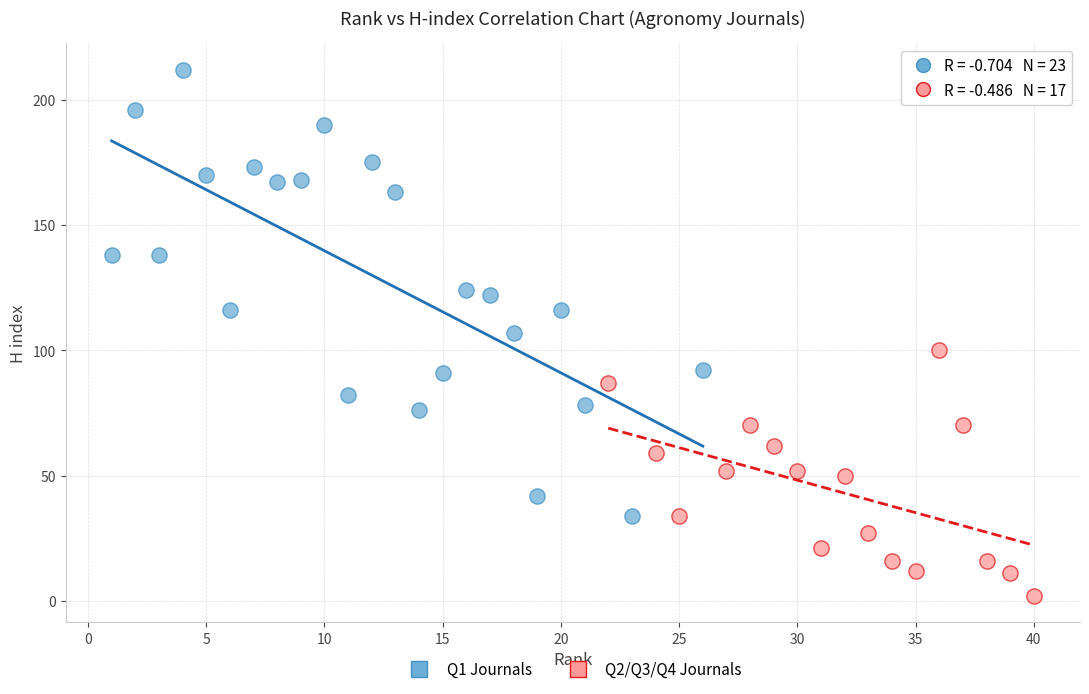

Which series contains the lowest Y value?

Q2/Q3/Q4 Journals